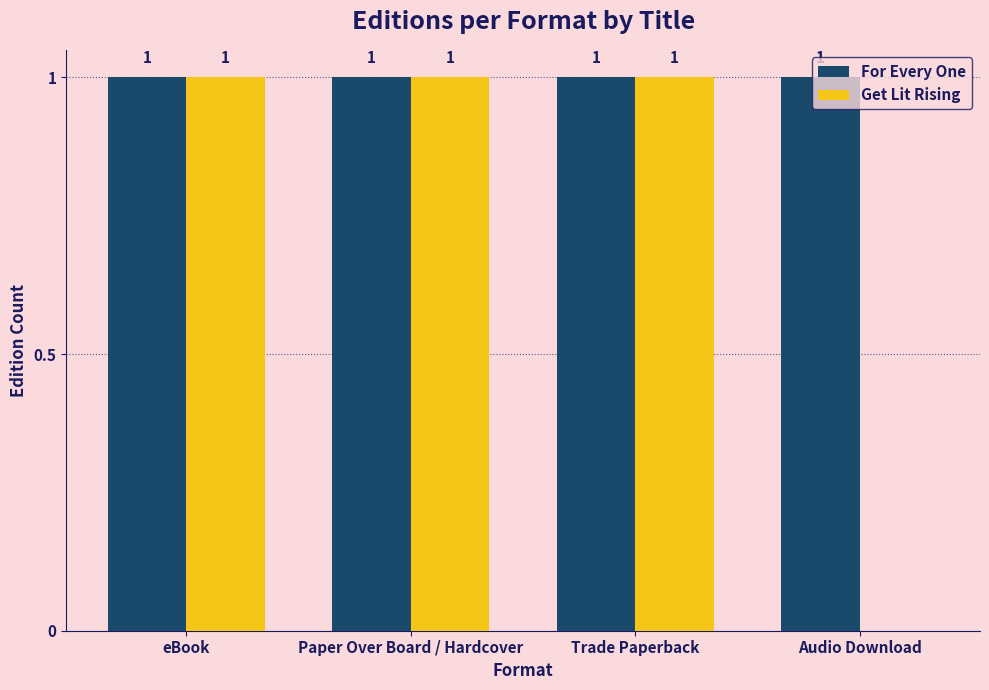

The Get Lit Rising series shows 1 at Audio Download. True or false?

False